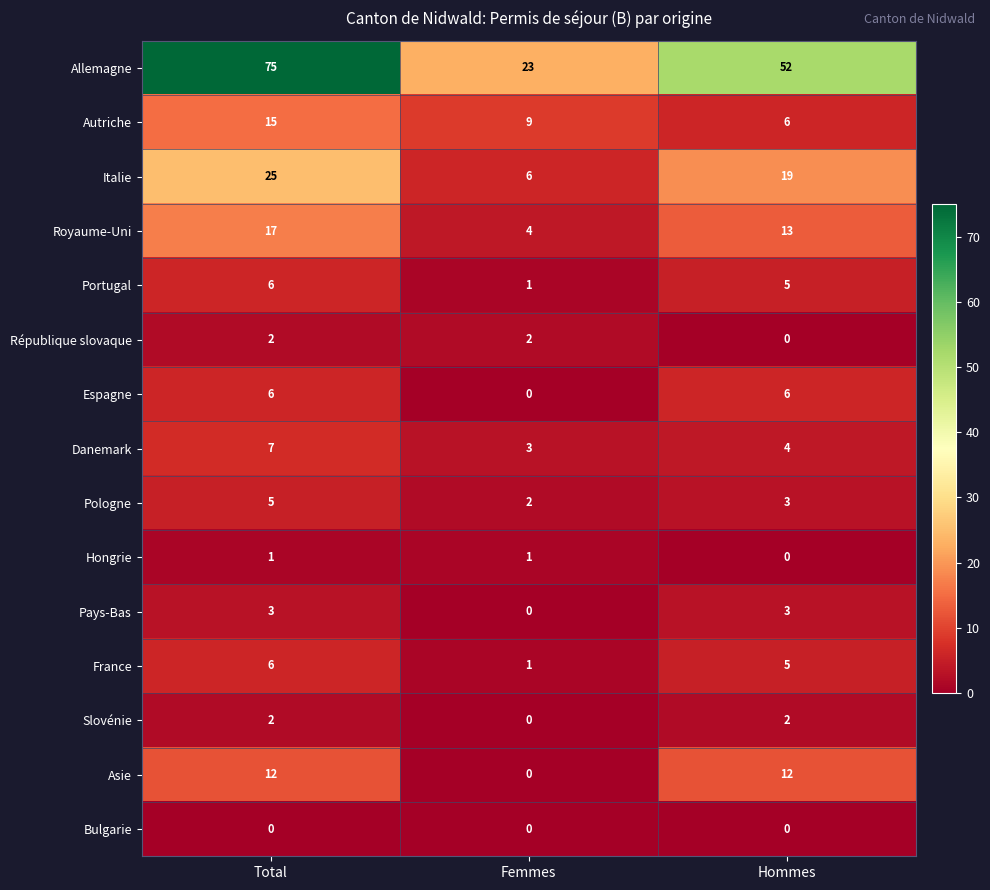

Count the number of categories in the chart.

3